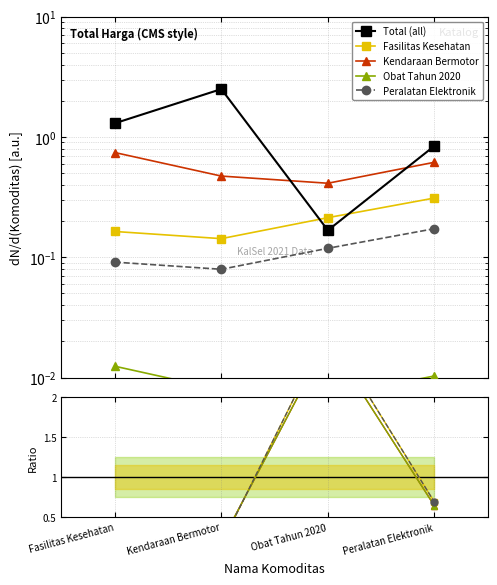

At which label does Total (all) reach its minimum?

Obat Tahun 2020